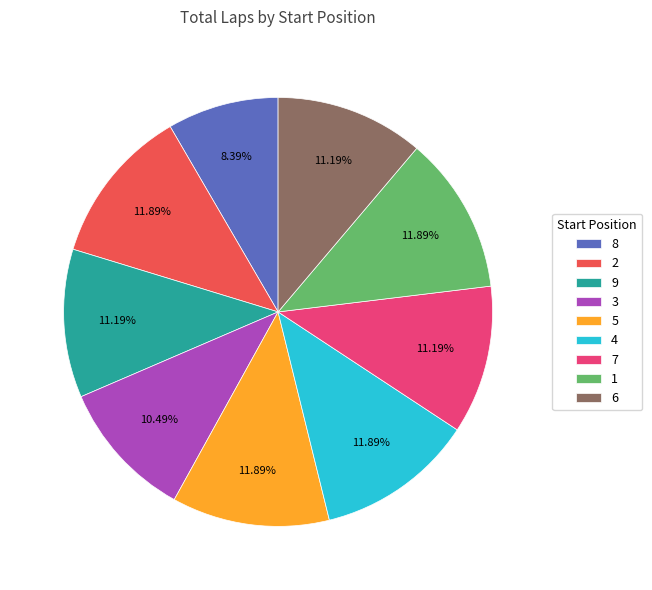

Does 9 account for over 50% of the chart?

No